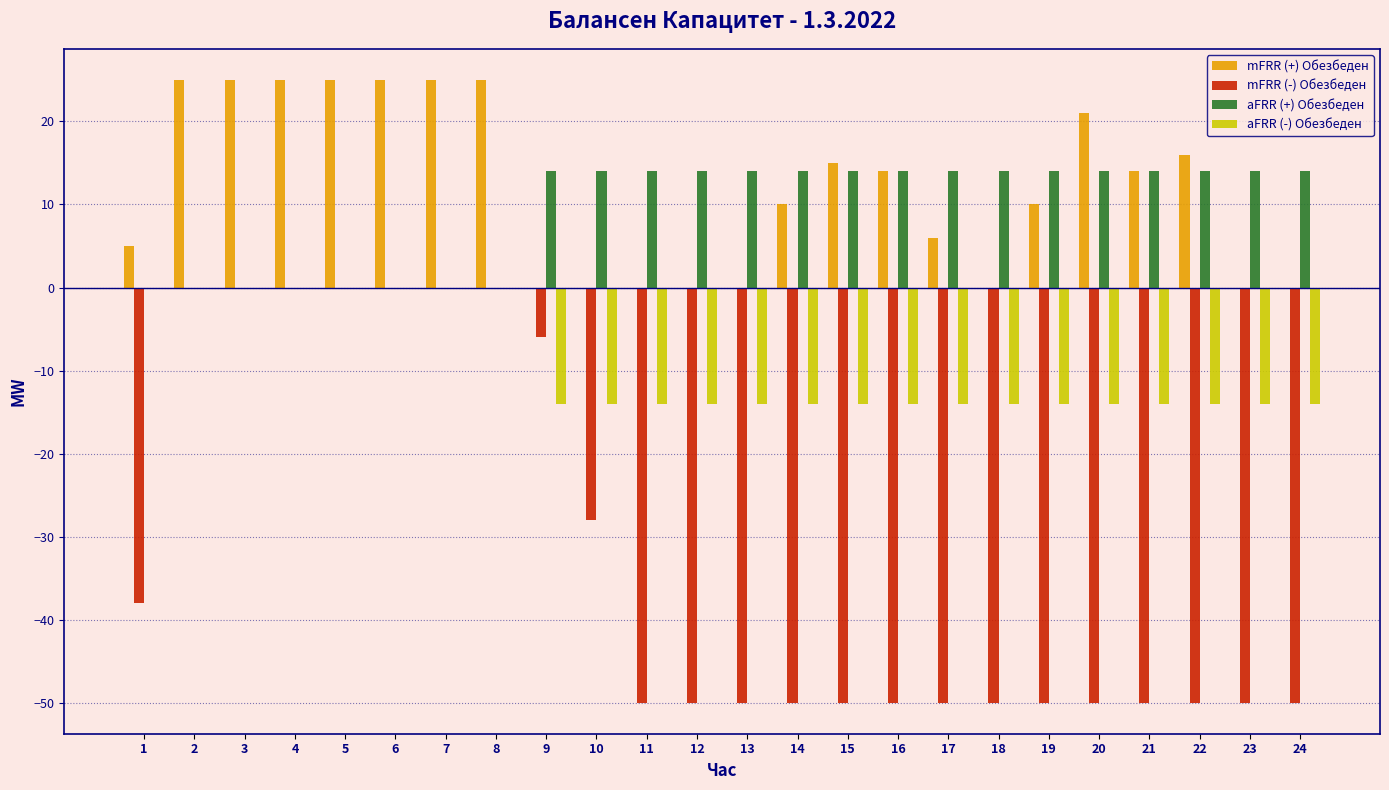

Is it true that mFRR (-) Обезбеден equals -50 at 24?

True